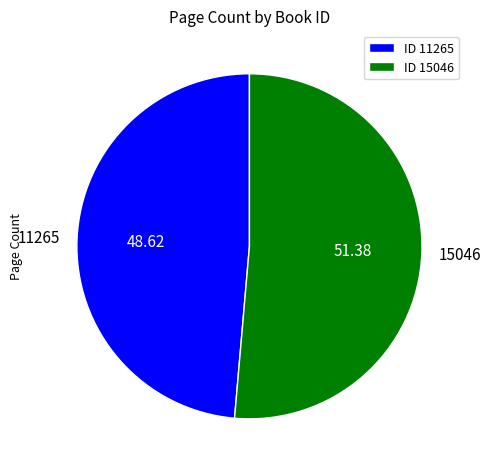

Approximately how many times larger is the value at 15046 compared to 11265?

1.1